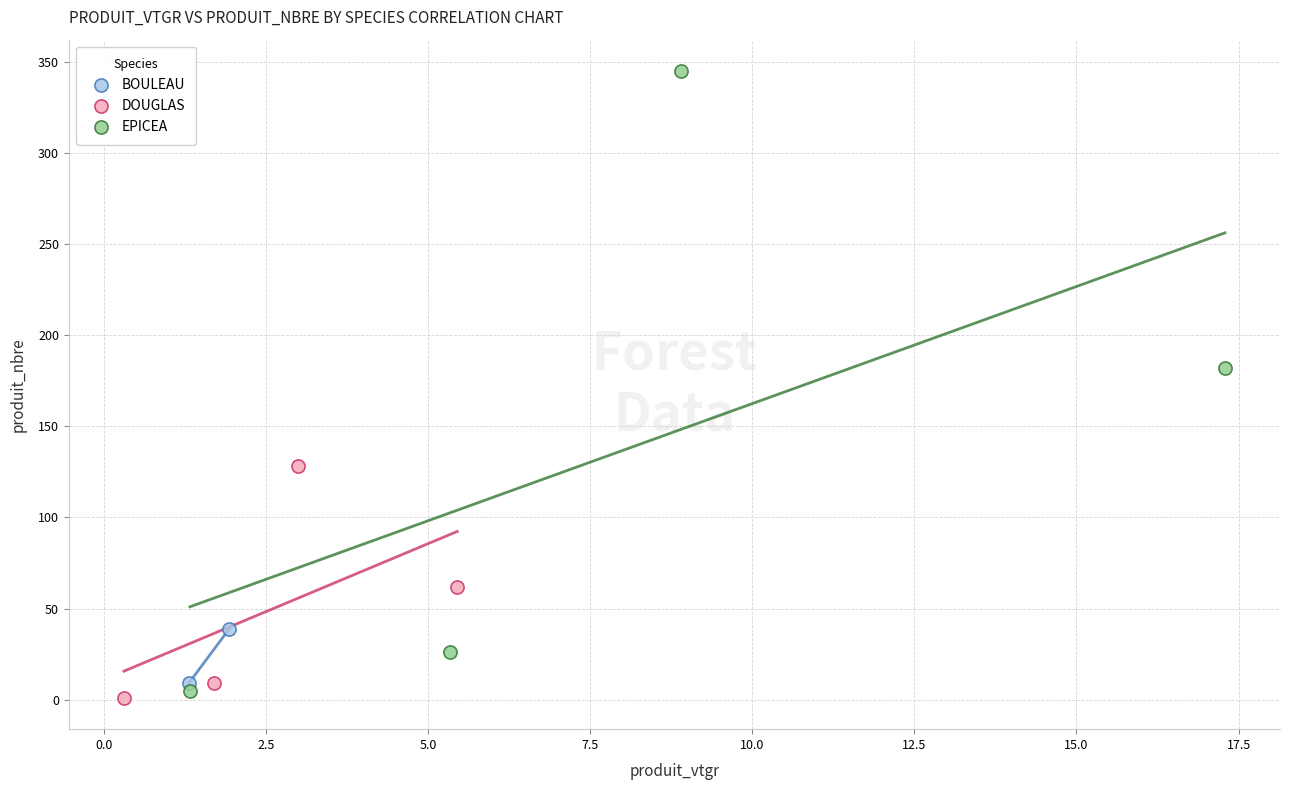

Which series has the widest spread of Y values?

EPICEA